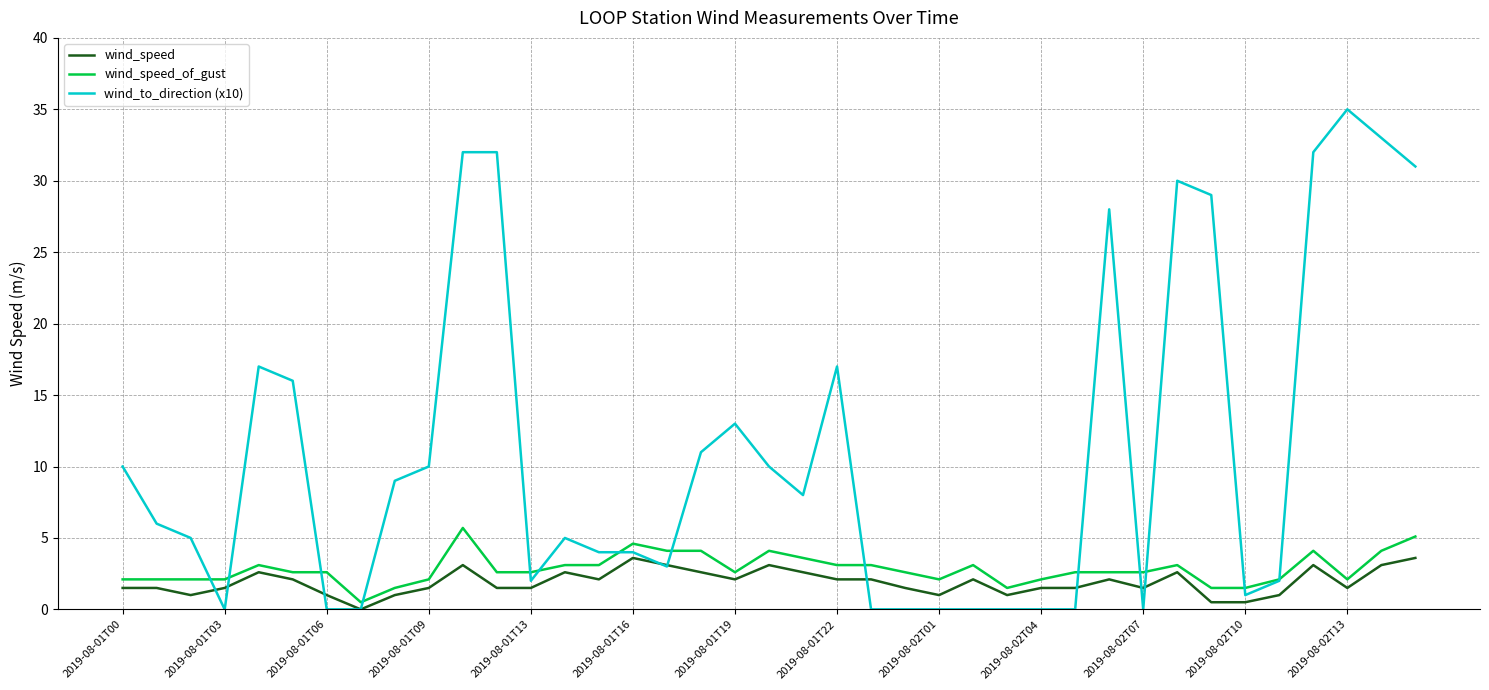

What is the greatest value displayed?

35.0